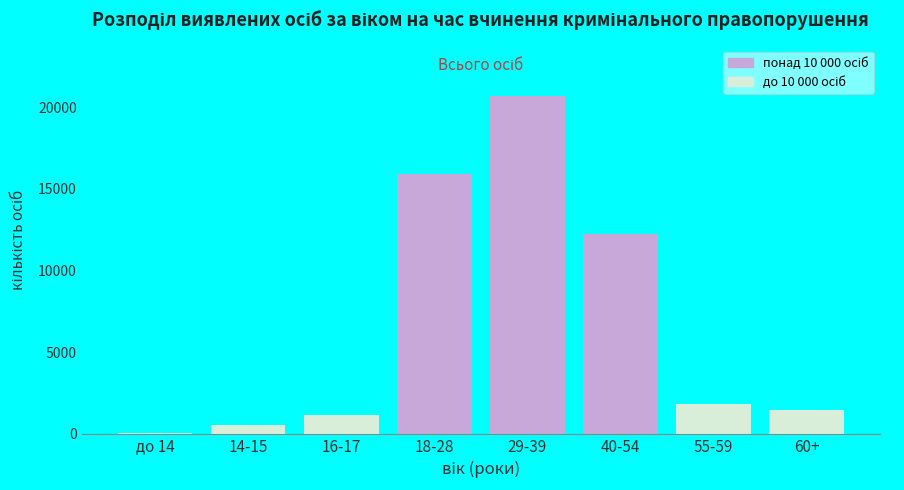

Reading left to right, list all the values displayed in this chart.

до 14=53	14-15=525	16-17=1130	18-28=15889	29-39=20671	40-54=12211	55-59=1848	60+=1430